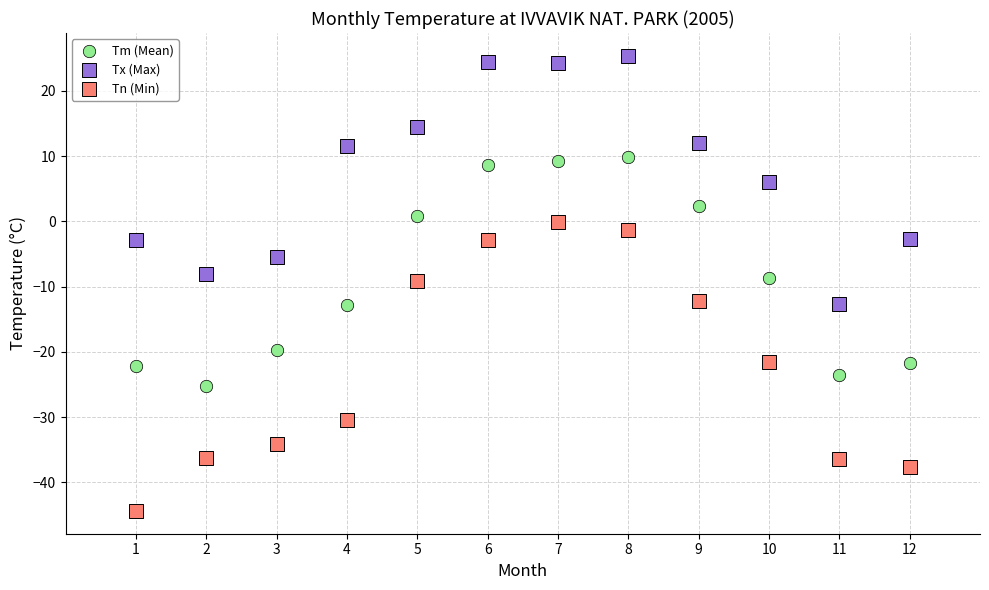

Which series reaches the minimum Y coordinate?

Tn (Min)